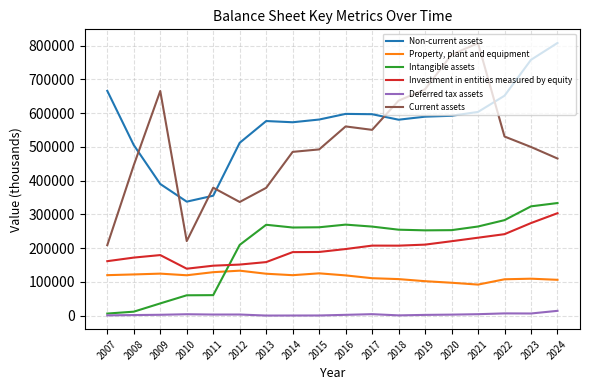

Which series changed the most between 2013 and 2014?

Current assets